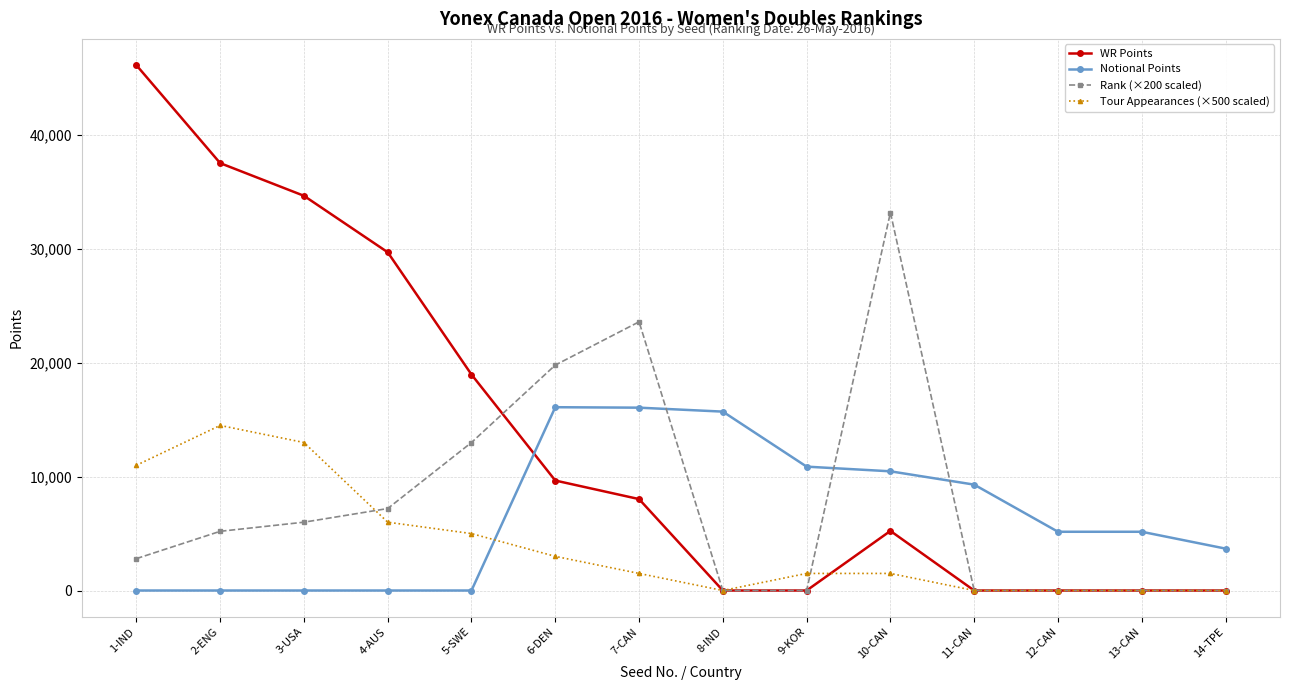

Does the chart have visible grid lines?

Yes